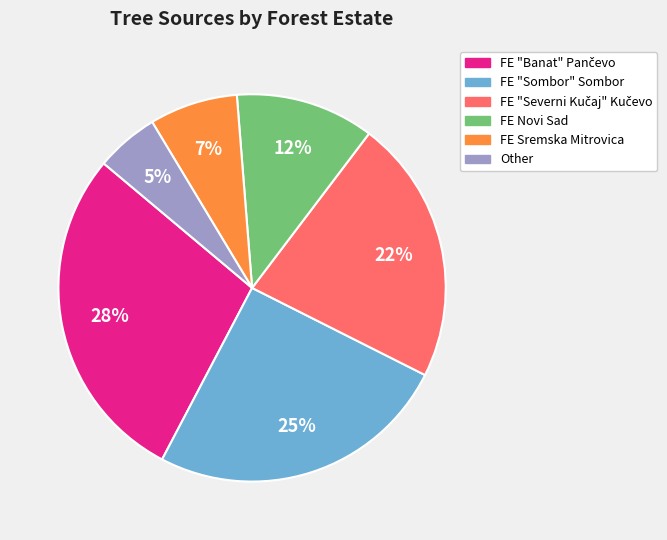

What is the smallest slice in the pie chart?

Other